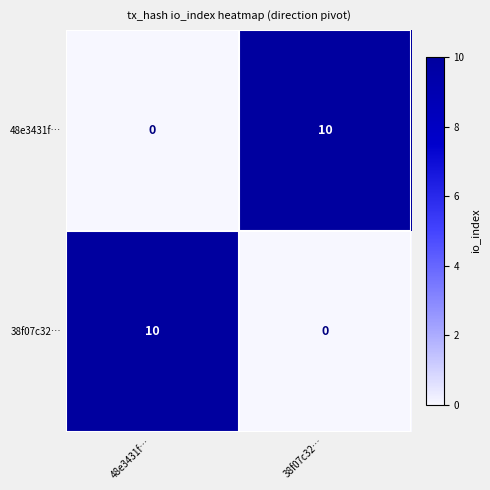

Is it true that 48e3431f… equals 10 at 38f07c32…?

True